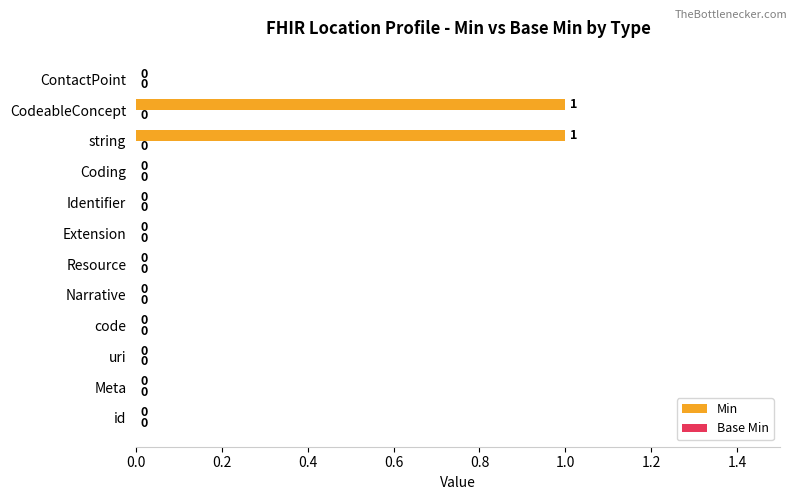

Which has a higher value, ContactPoint or CodeableConcept?

CodeableConcept